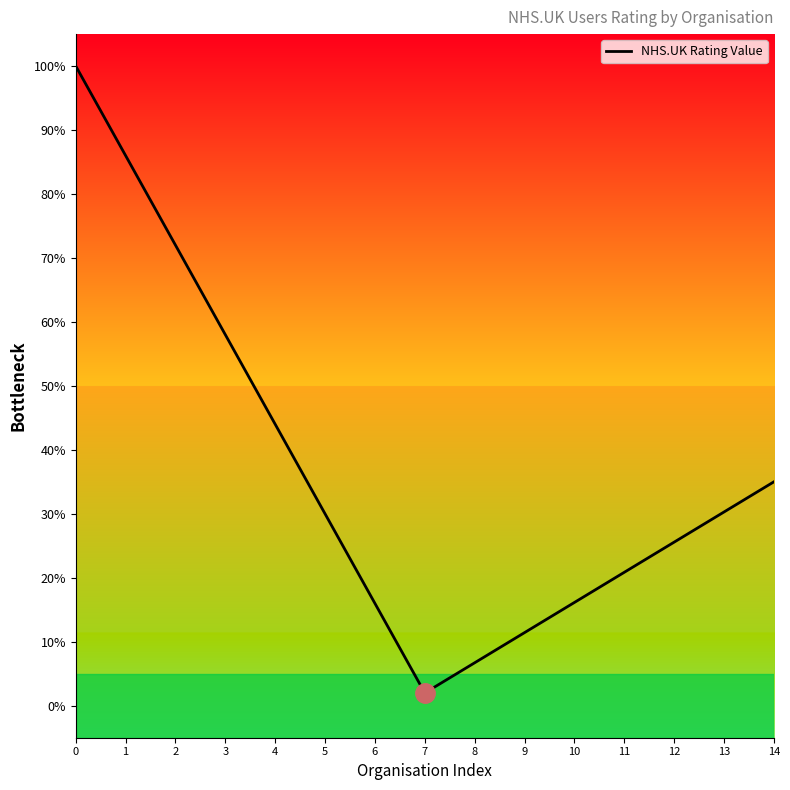

How many lines are shown in the chart?

1